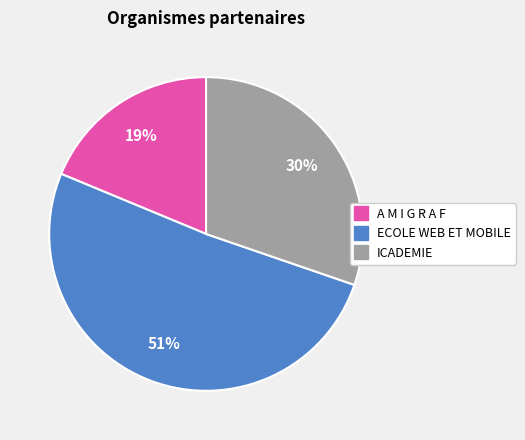

Which slice represents more than half of the pie?

ECOLE WEB ET MOBILE